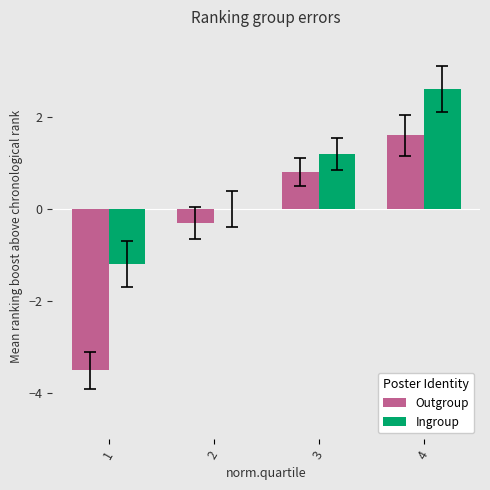

Which category has the highest value across all series?

4